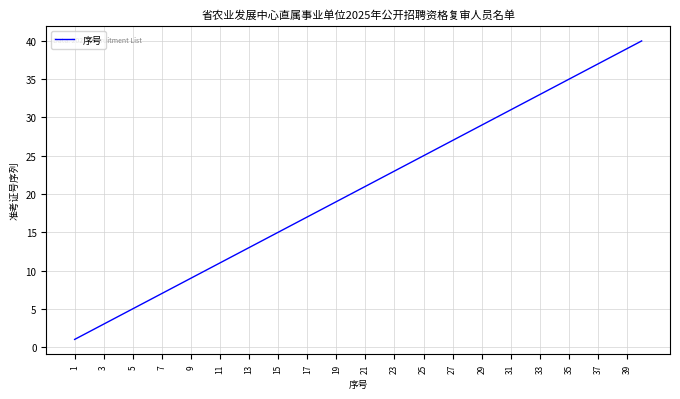

How many series are shown in this chart?

1